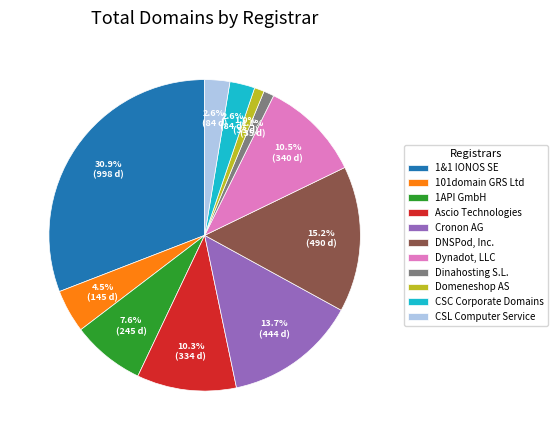

To the nearest percent, what is the average slice percentage?

9%